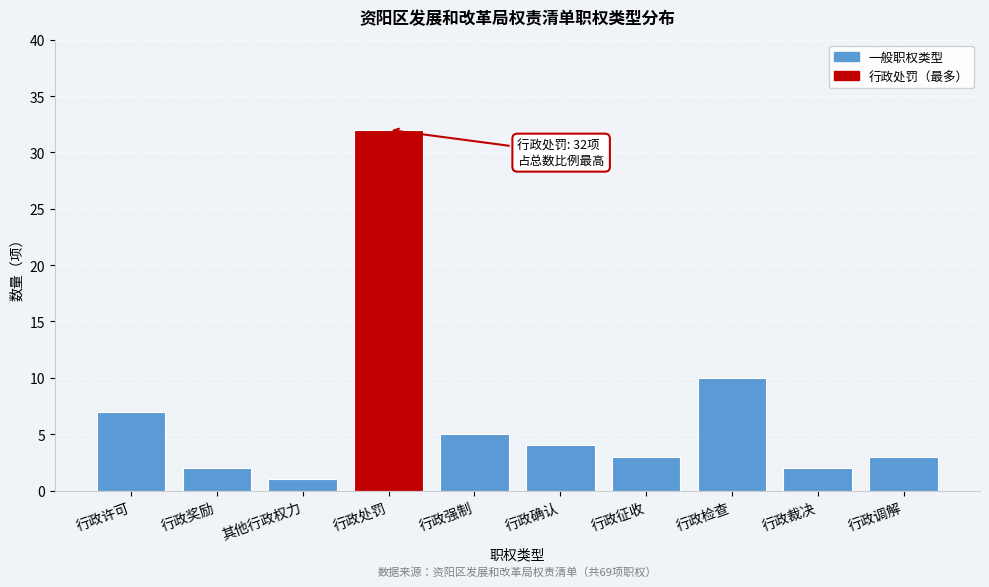

Reading left to right, transcribe all the data shown in this chart.

7	2	1	32	5	4	3	10	2	3